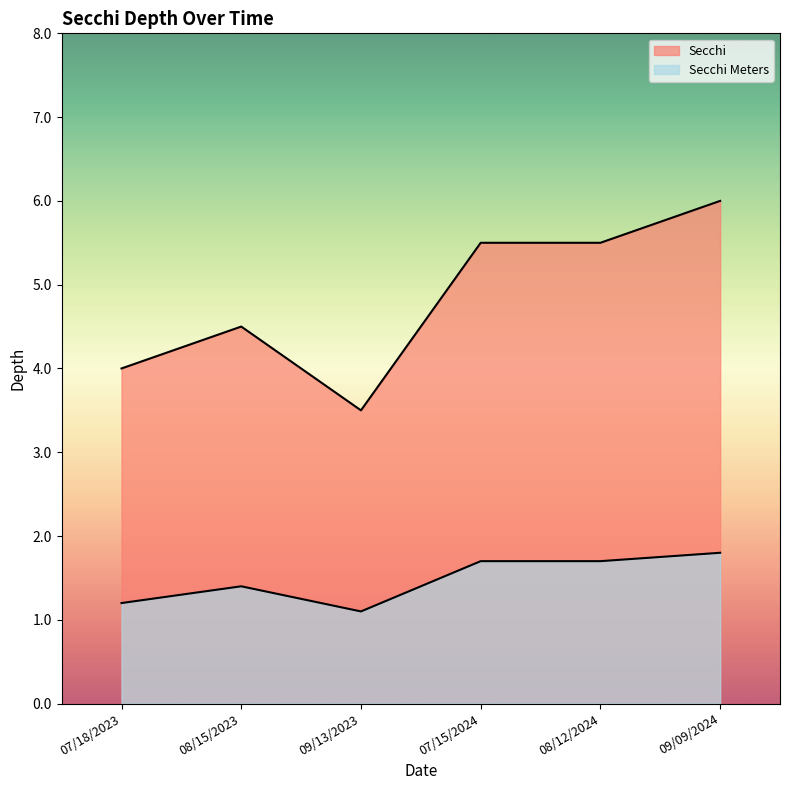

Between 09/13/2023 and 07/18/2023, which is larger?

07/18/2023